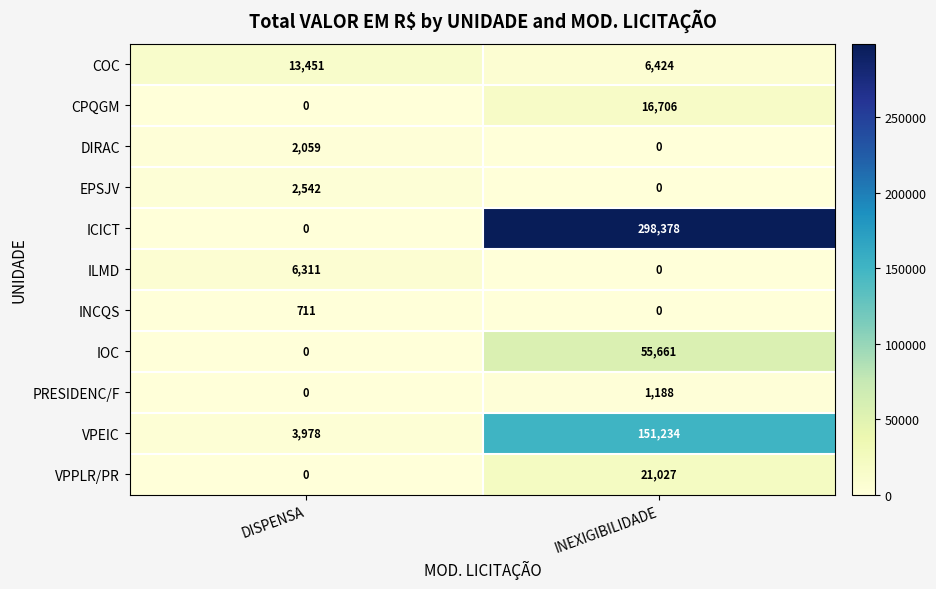

True or false: COC has a value of 3933 at INEXIGIBILIDADE.

False